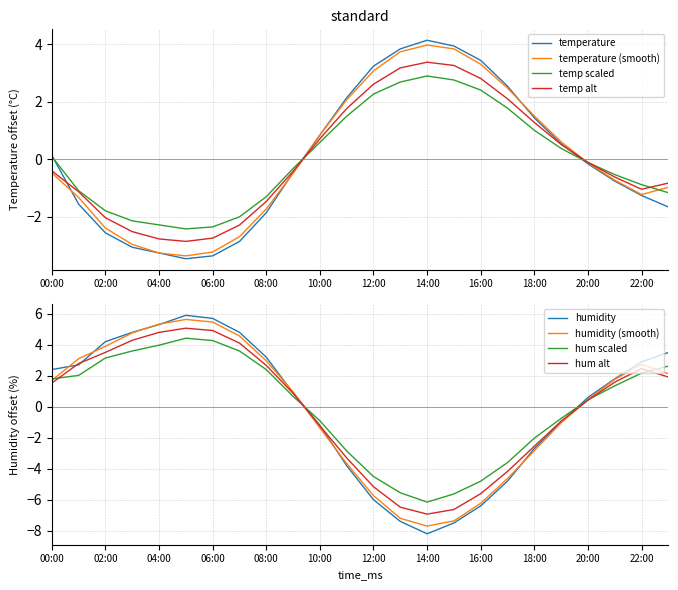

What value does the temperature series have at 00:00?

0.1